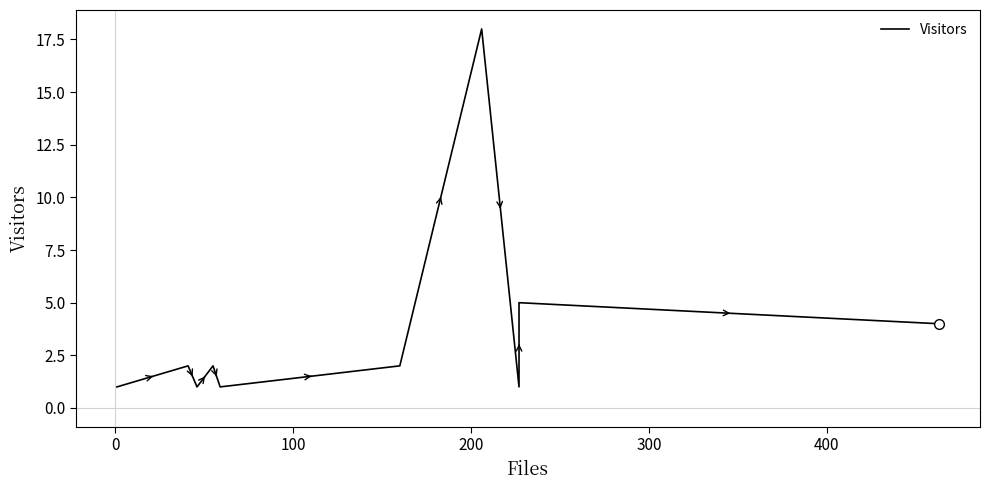

Reading left to right, what are all the values shown in this chart?

1	2	1	2	1	2	18	1	5	4